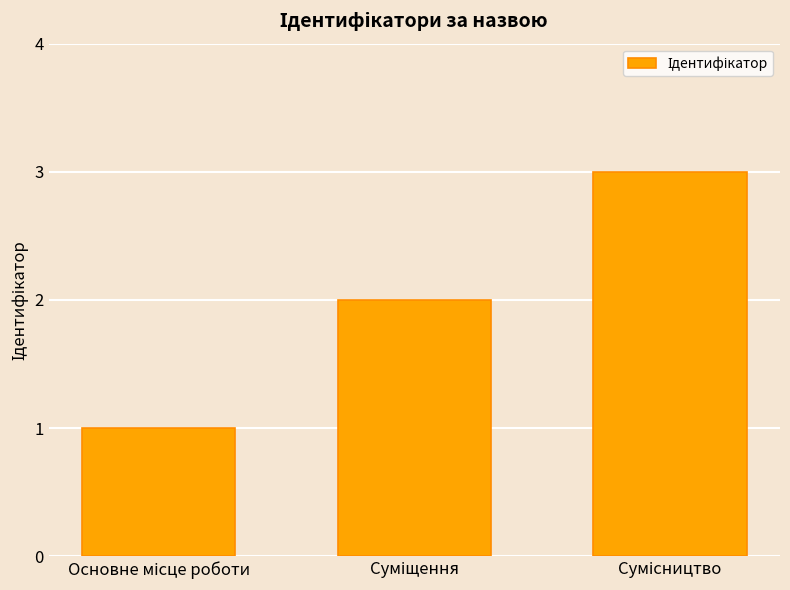

What is the sum of all values?

6